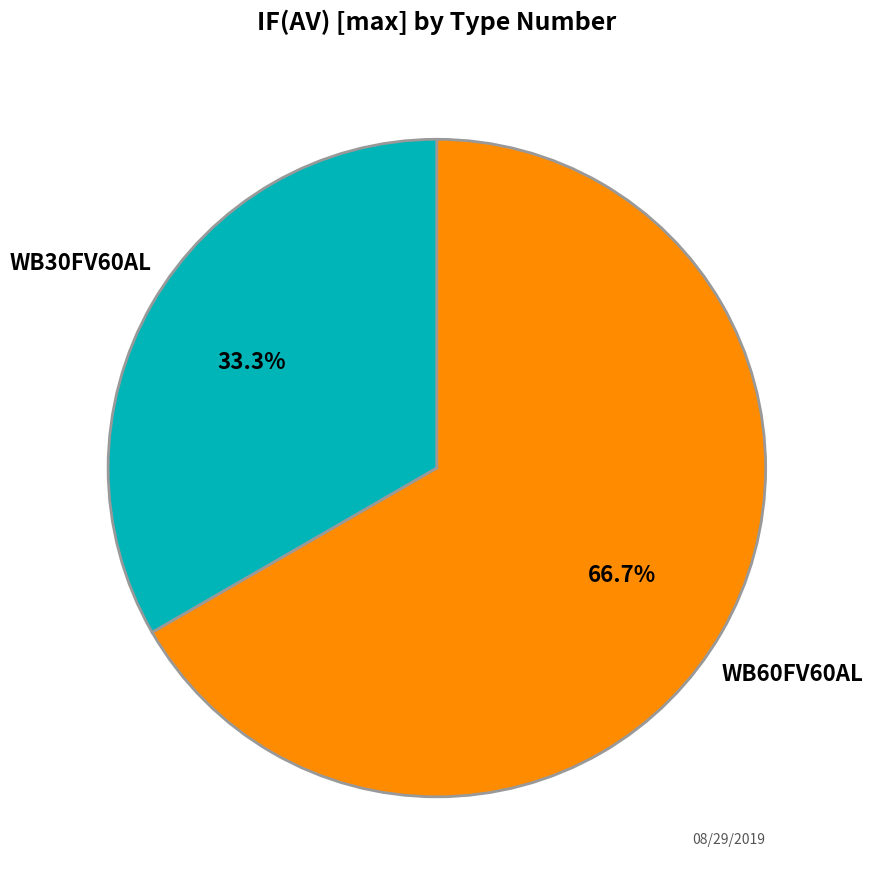

What percentage is the WB60FV60AL slice, to the nearest percent?

67%